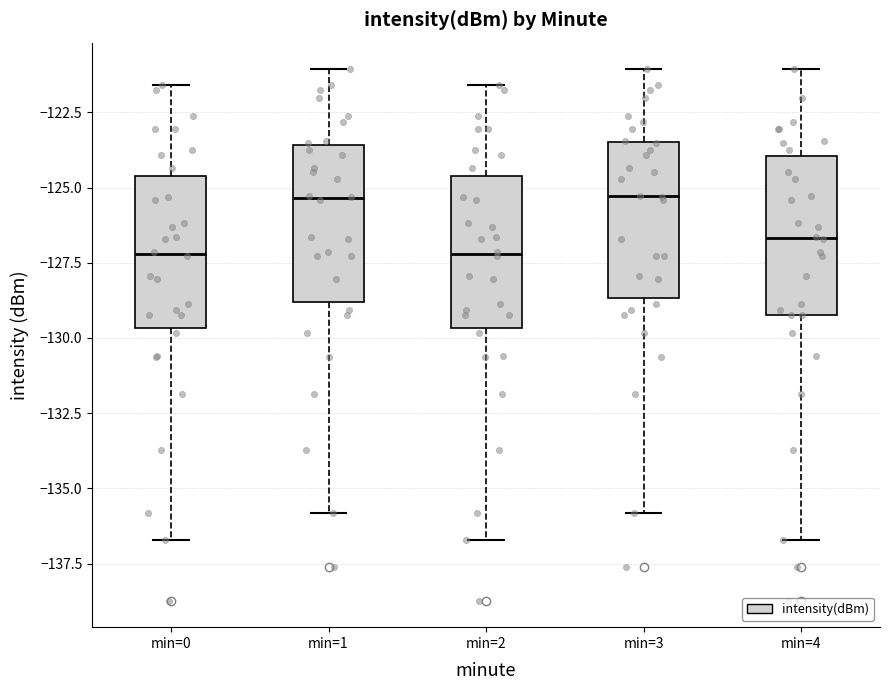

Reading left to right, transcribe this box plot: for each box, give where its median line is, the range the box spans, and where its two whiskers end, as read against the y-axis. The values are not printed on the chart, so give them approximately, as read against the axis.

min=0: median -127.0, box -129.5 to -124.5, whiskers -136.5 to -121.5
min=1: median -125.5, box -129.0 to -123.5, whiskers -136.0 to -121.0
min=2: median -127.0, box -129.5 to -124.5, whiskers -136.5 to -121.5
min=3: median -125.5, box -128.5 to -123.5, whiskers -136.0 to -121.0
min=4: median -126.5, box -129.5 to -124.0, whiskers -136.5 to -121.0